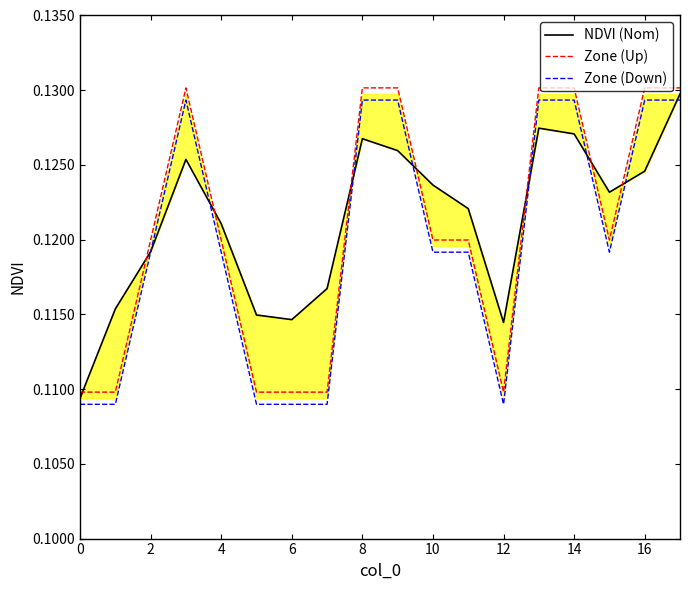

What is the sum of all NDVI (Nom) values?

2.2